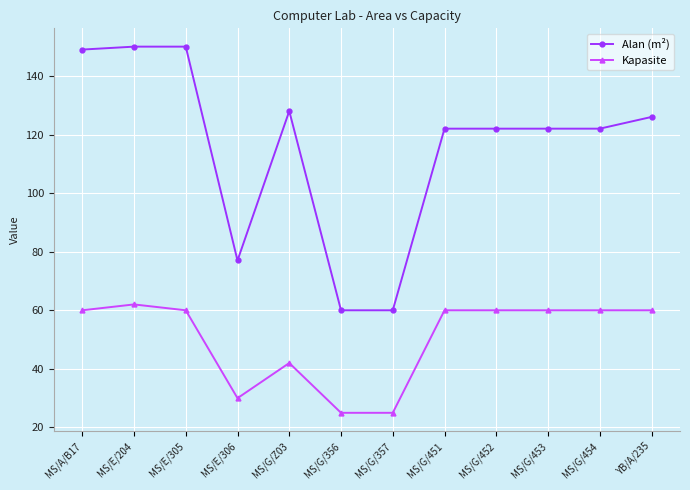

Read the Alan (m²) value at MS/G/Z03, to the nearest 10.

130